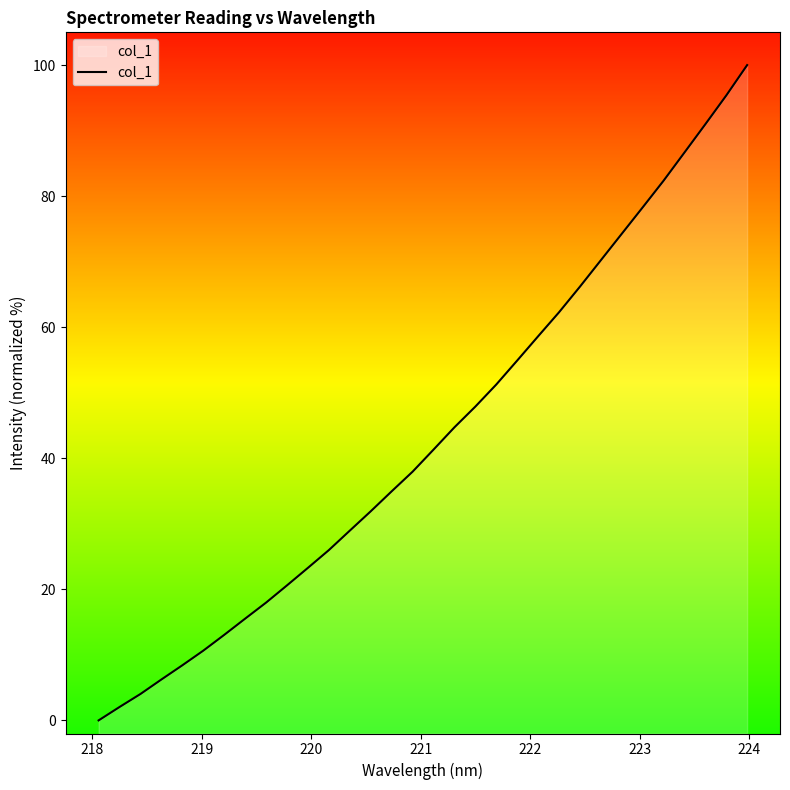

Does the chart display data point markers on the line(s)?

No